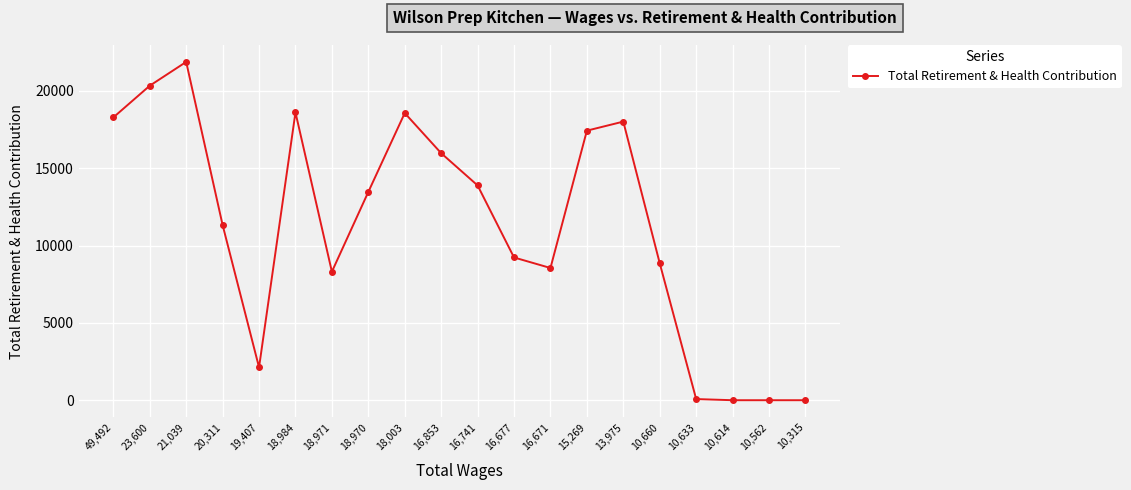

Which label corresponds to the largest value in the chart?

21,039